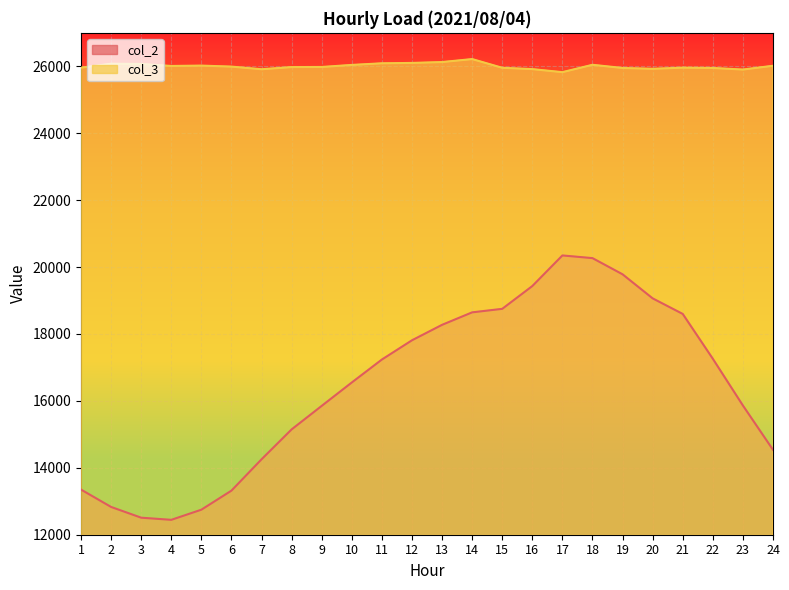

What is the value of the col_2 point at the 13th from the left?

18273